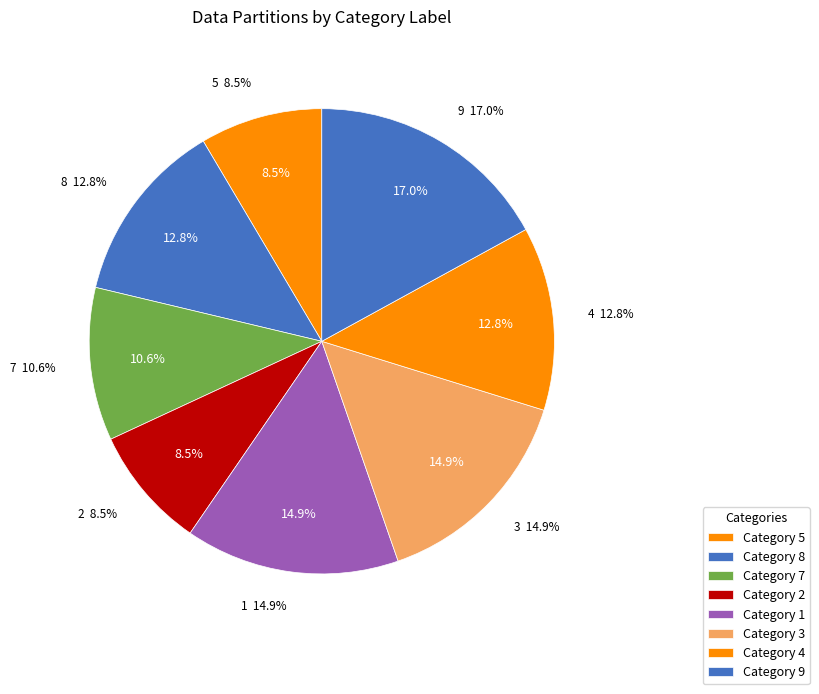

Which slice is the largest?

9